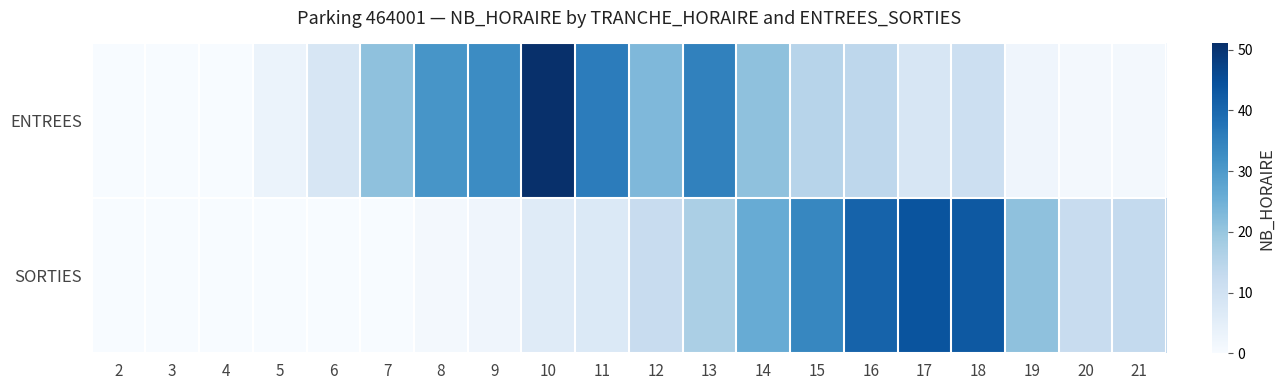

Which series has the largest total across all categories?

ENTREES